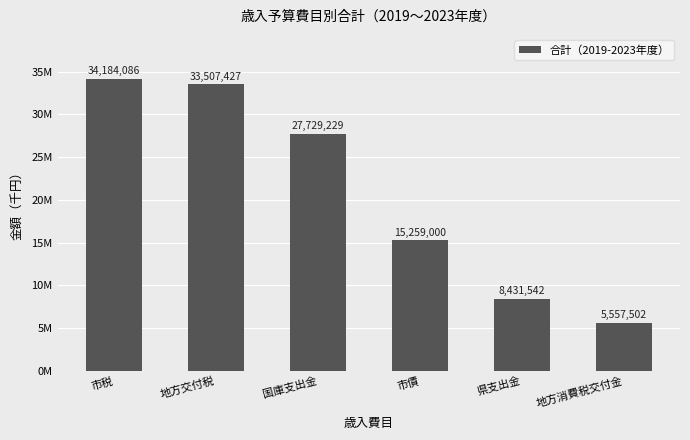

What is the smallest value displayed?

5557502